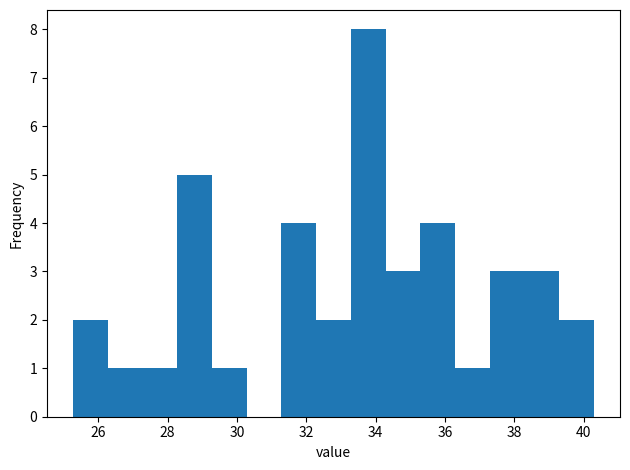

Reading left to right, transcribe this chart: for each bar, give the range it covers on the x-axis and its height. Neither the bar edges nor the heights are printed on the chart, so give them approximately, as read against the axes.

25.2 to 26.2: 2
26.2 to 27.2: 1
27.2 to 28.2: 1
28.2 to 29.2: 5
29.2 to 30.2: 1
30.2 to 31.2: 0
31.2 to 32.2: 4
32.2 to 33.2: 2
33.2 to 34.2: 8
34.2 to 35.2: 3
35.2 to 36.2: 4
36.2 to 37.2: 1
37.2 to 38.2: 3
38.2 to 39.2: 3
39.2 to 40.4: 2